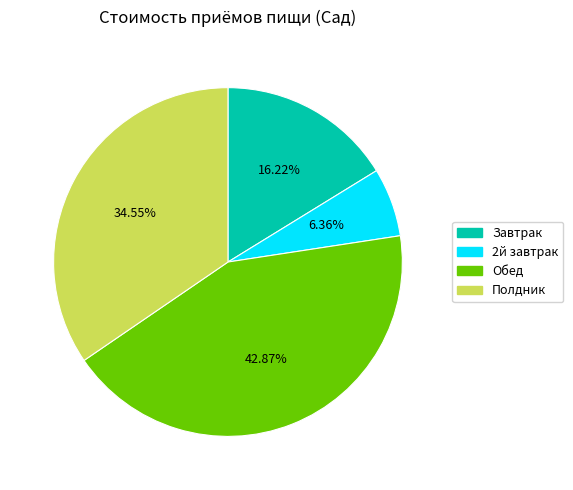

Is there any slice that represents more than half of the pie?

No